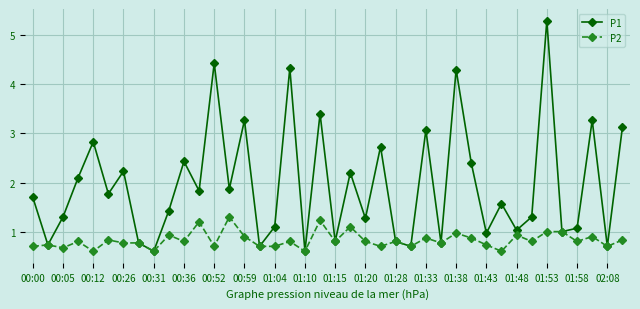

Which series has the largest range (max minus min)?

P1